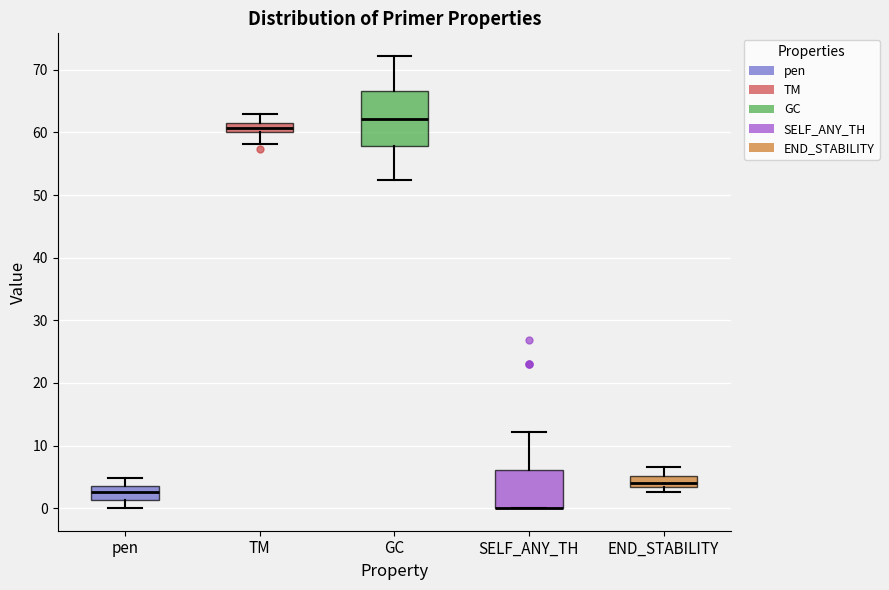

Where is the upper edge of the box for SELF_ANY_TH on the y-axis? The values are not printed on the chart, so give them approximately, as read against the axis.

6